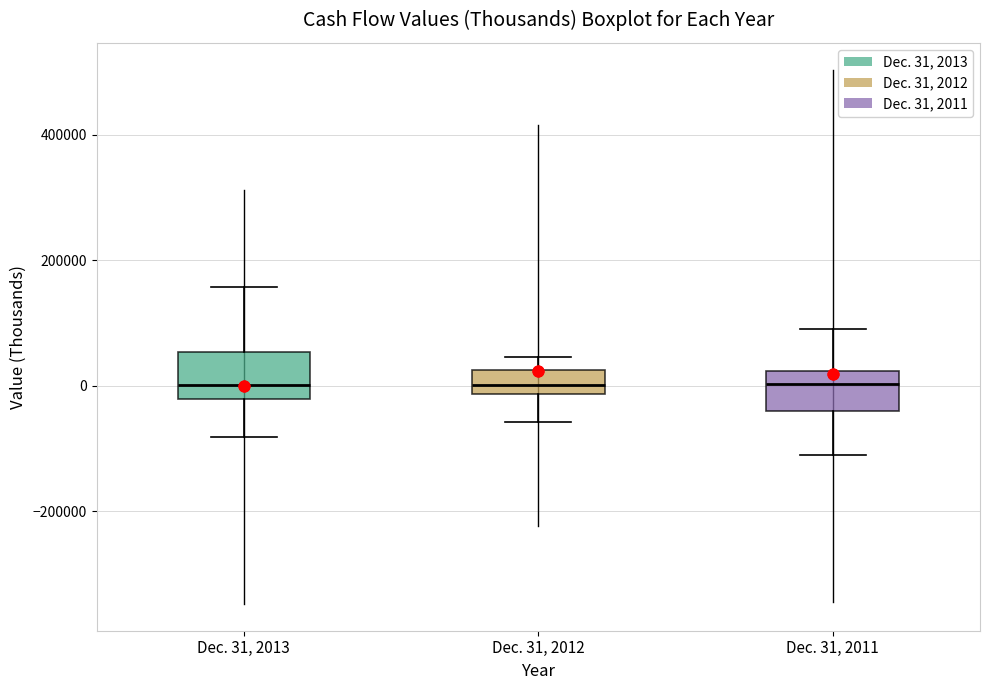

Where does the upper whisker of the box for Dec. 31, 2011 end on the y-axis? The values are not printed on the chart, so give them approximately, as read against the axis.

80000